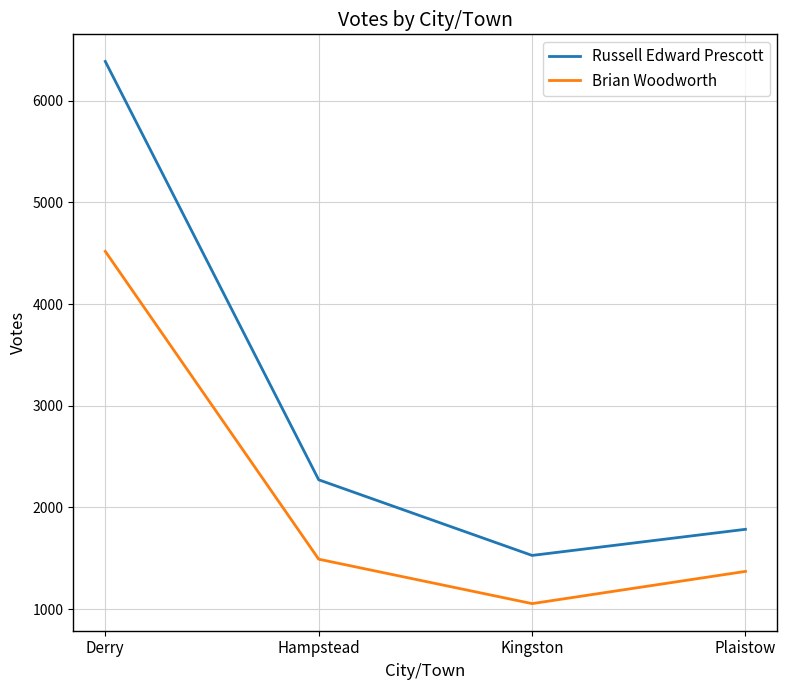

What is the sum of the Brian Woodworth values at Derry and Kingston?

5573